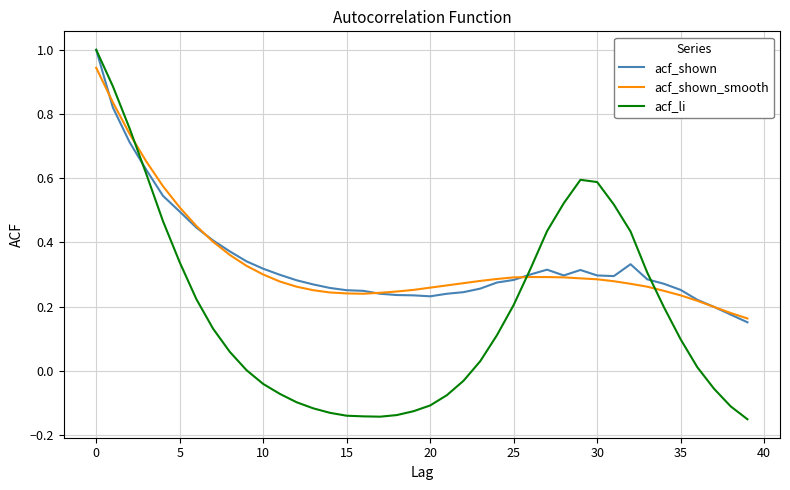

Count the acf_shown values in the range 0 to 1.

40